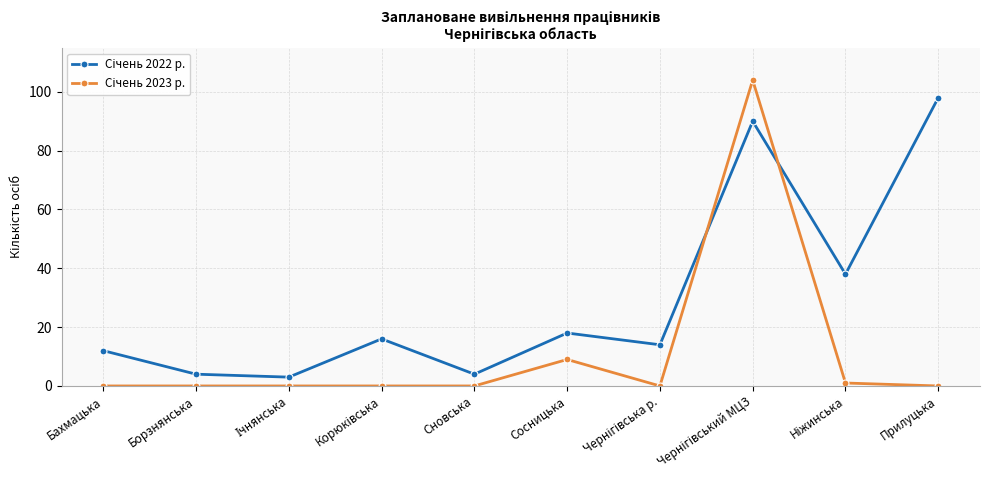

What is the total value across all series at Прилуцька?

98